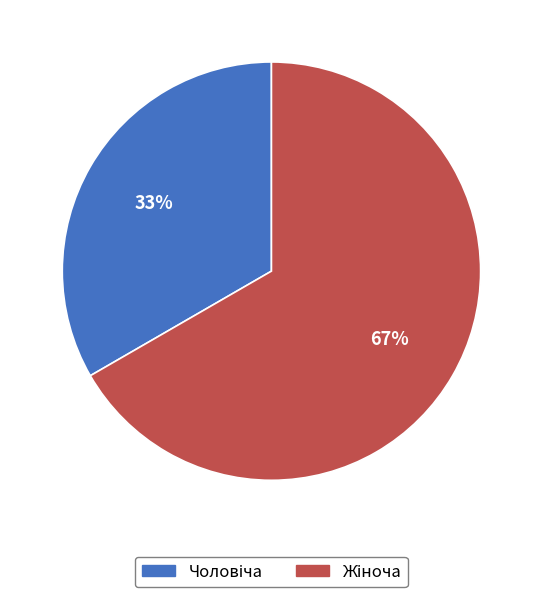

Is there a majority slice in this chart?

Yes